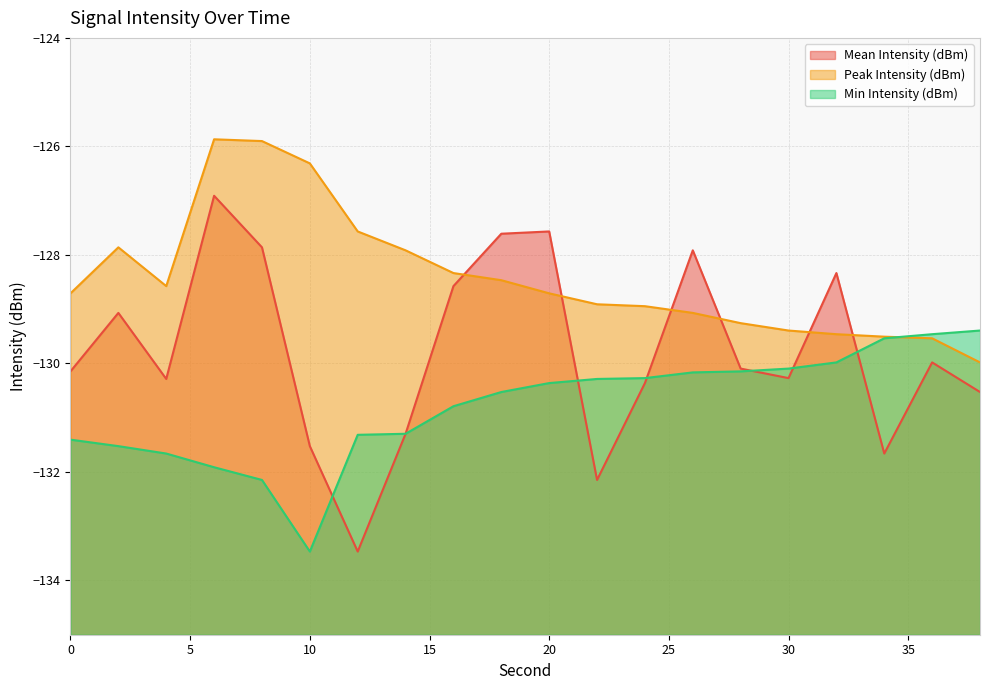

Where is Mean Intensity (dBm) nearest to the value -130?

36